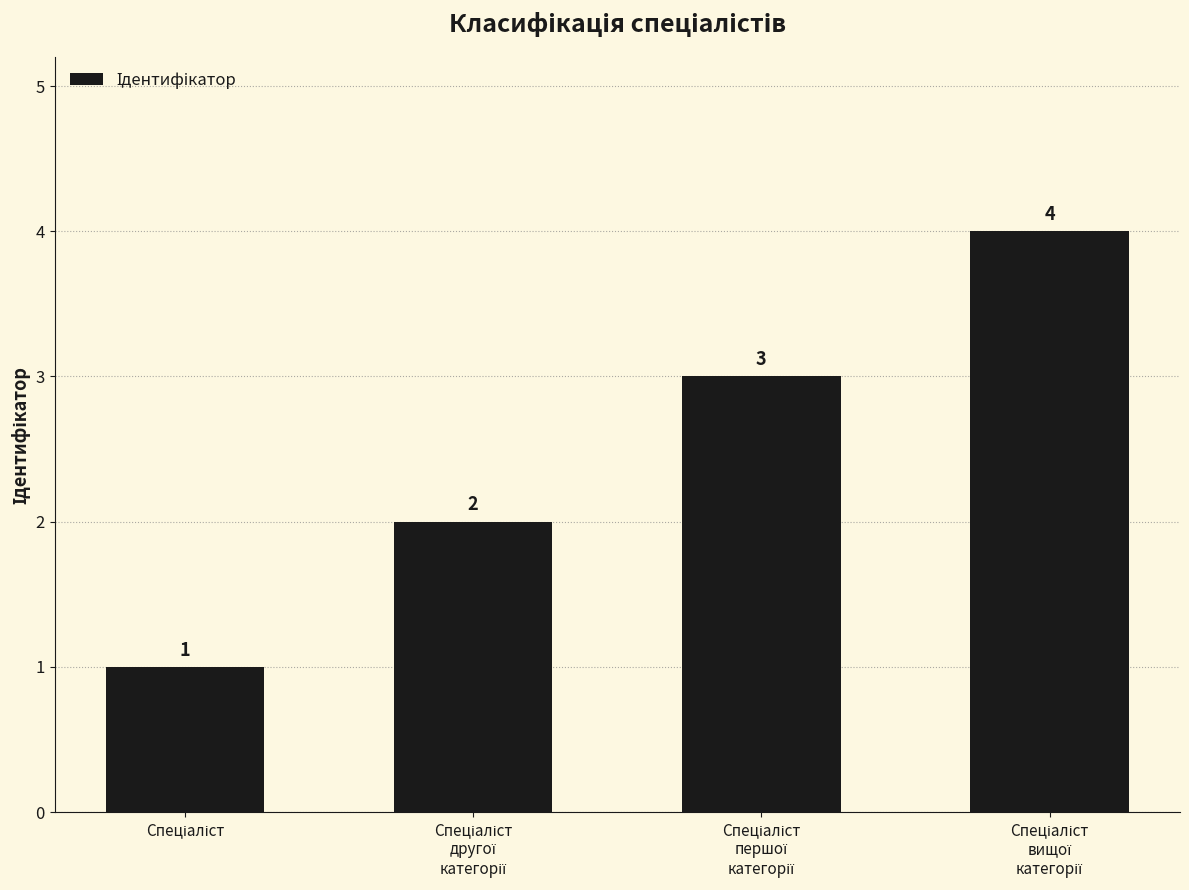

What is the value of the 3rd bar from the left?

3